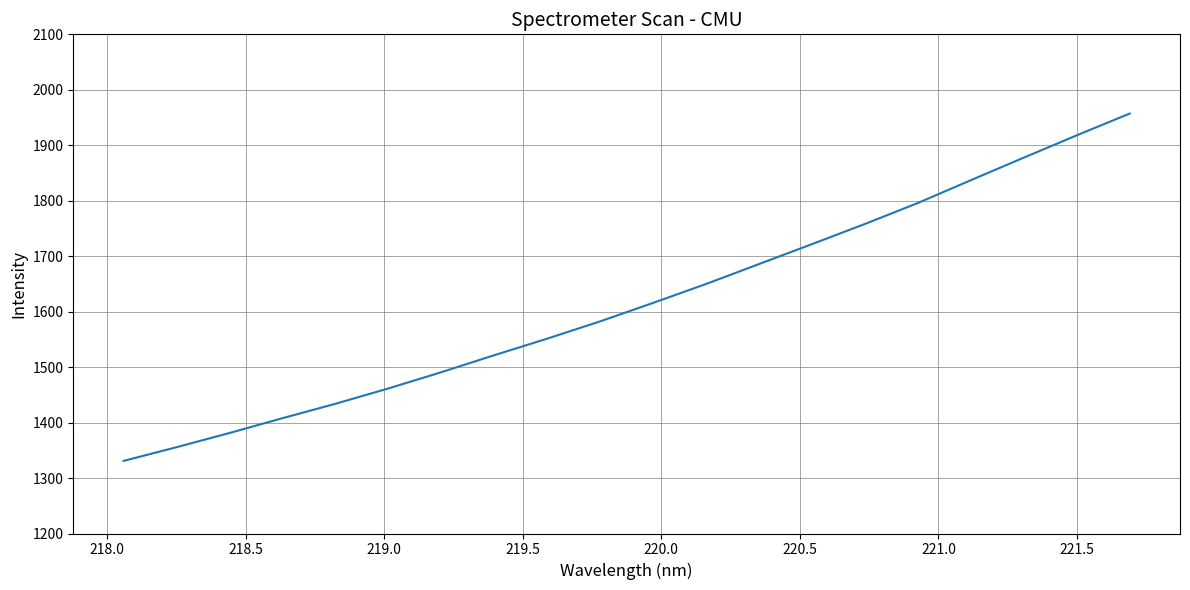

How many series are shown in this chart?

1